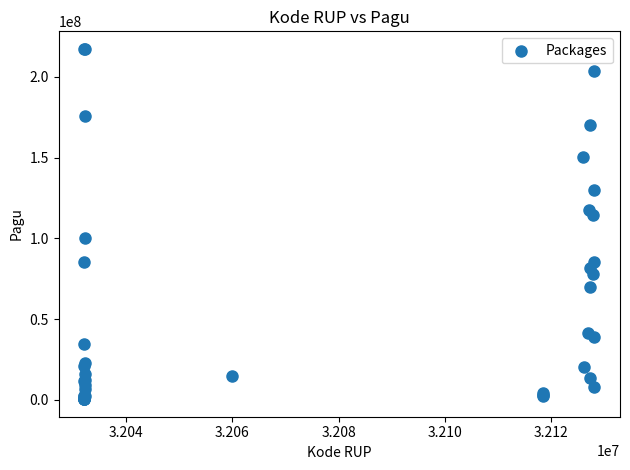

What Y value in the scatter plot is closest to 108830000?

114296000